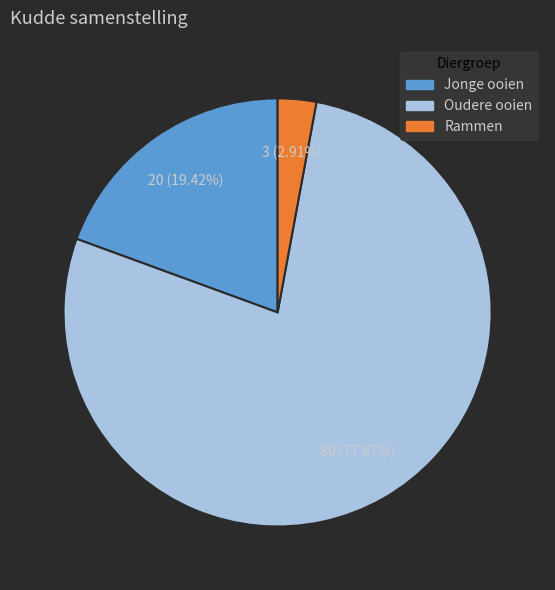

To the nearest percent, what is the combined percentage of Jonge ooien and Oudere ooien?

97%